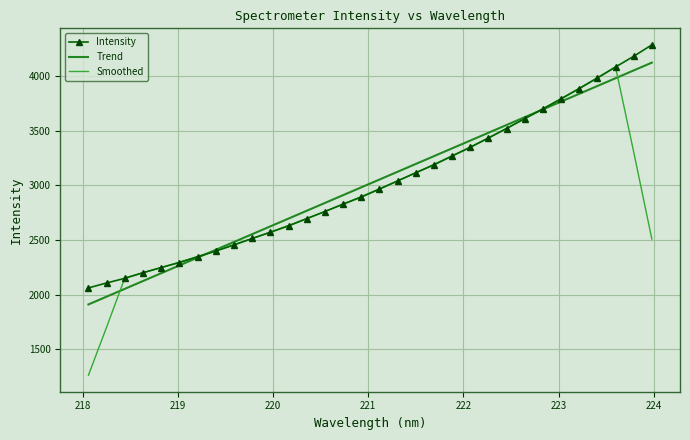

What is the greatest value displayed?

4284.8